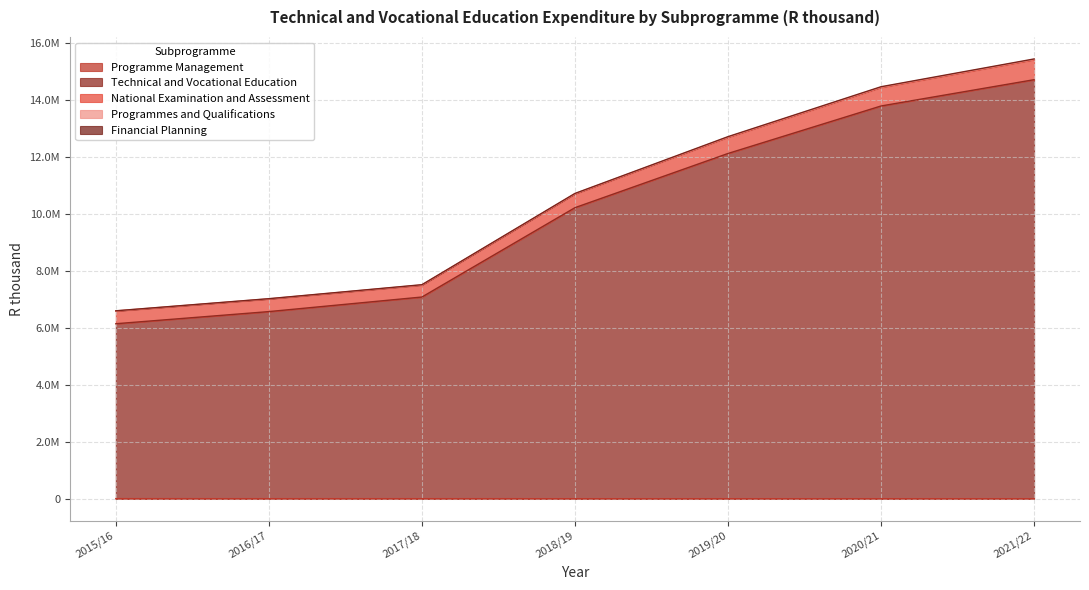

At which label is Programme Management closest to 4942?

2017/18